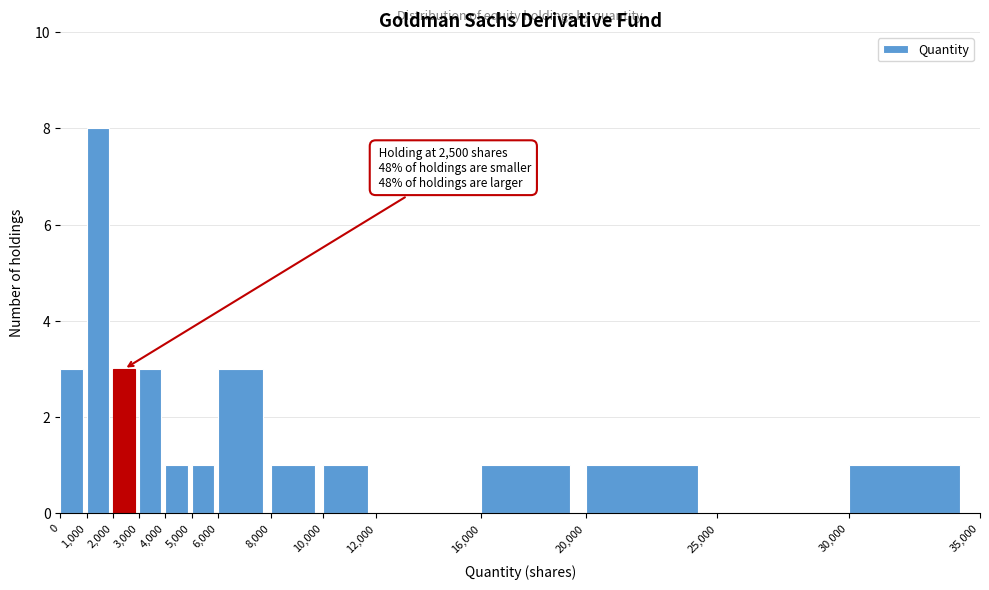

Which range on the x-axis has the tallest bar?

1,000 to 2,000